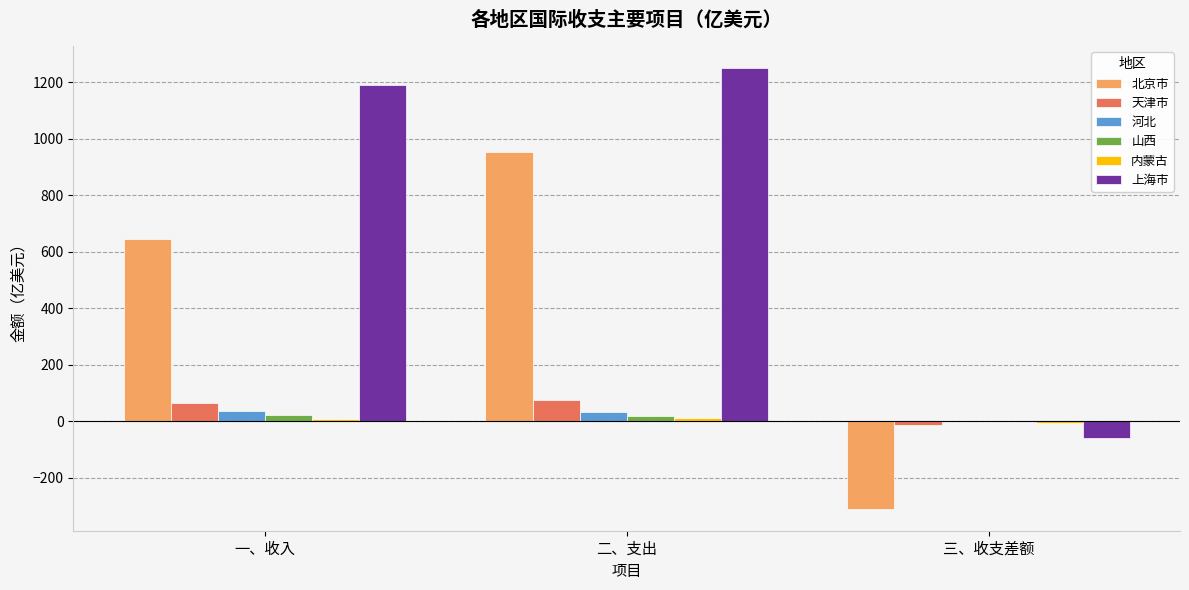

Is the value of 上海市 at 一、收入 greater than the value of 天津市 at 一、收入?

Yes